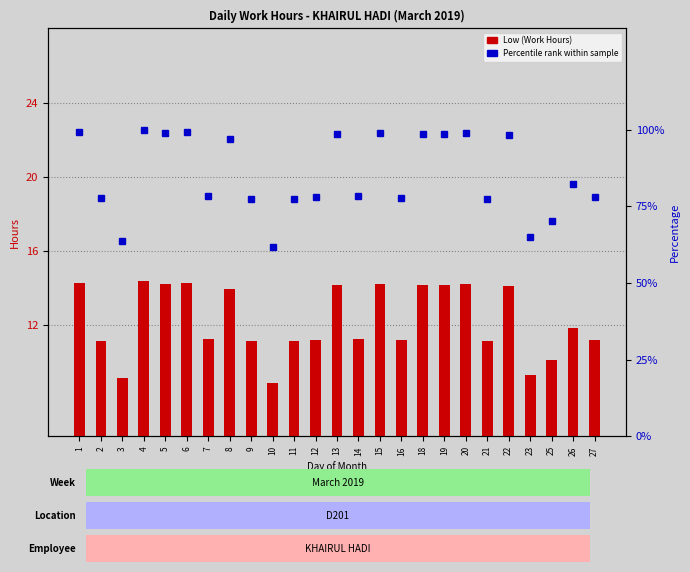

Which series has the largest total across all categories?

Percentile rank